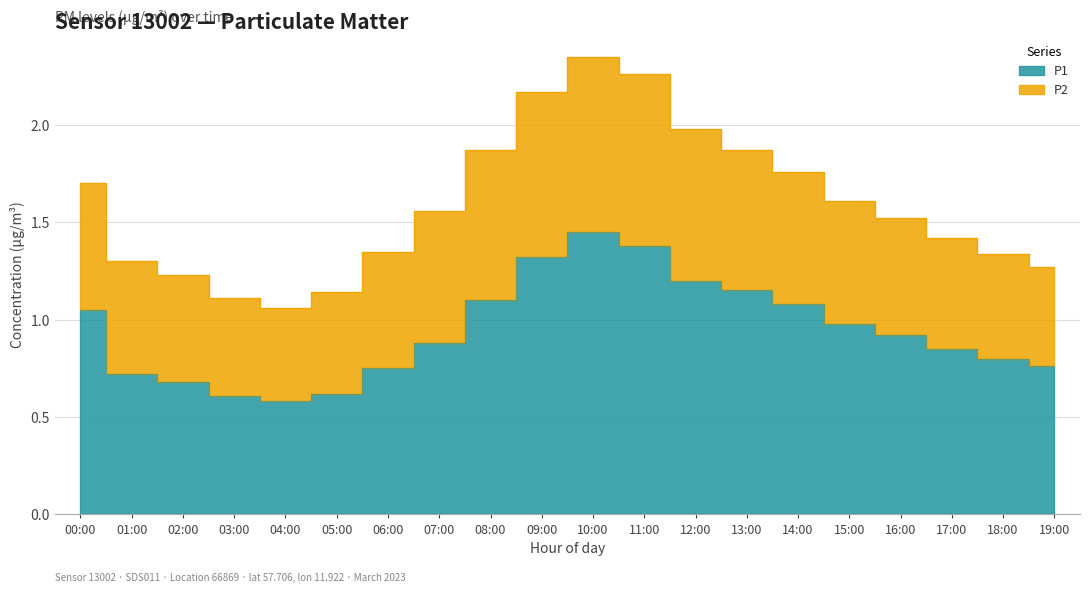

True or false: P2 and P1 cross at least once.

False